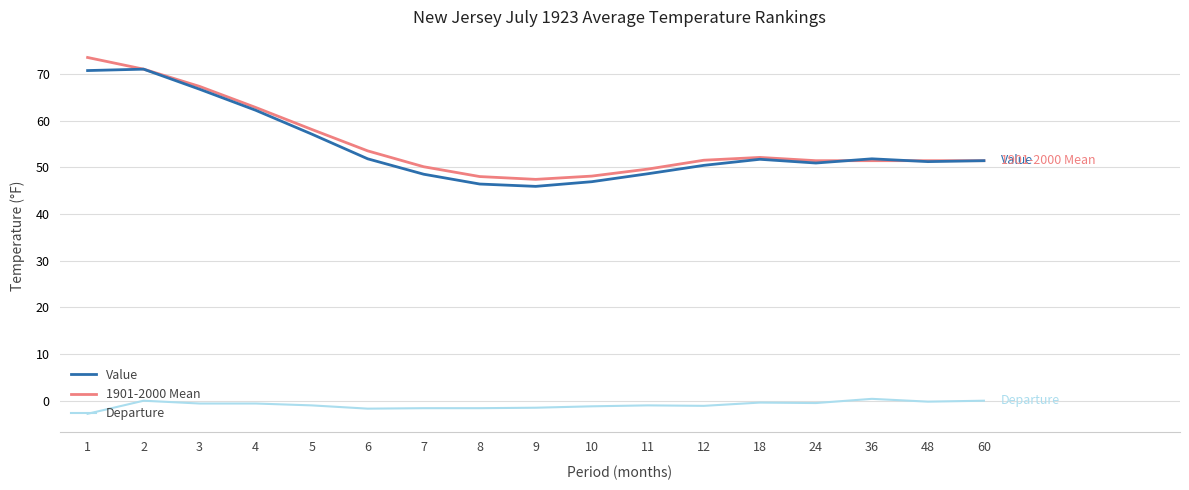

True or false: 1901-2000 Mean and Departure intersect in this chart.

False